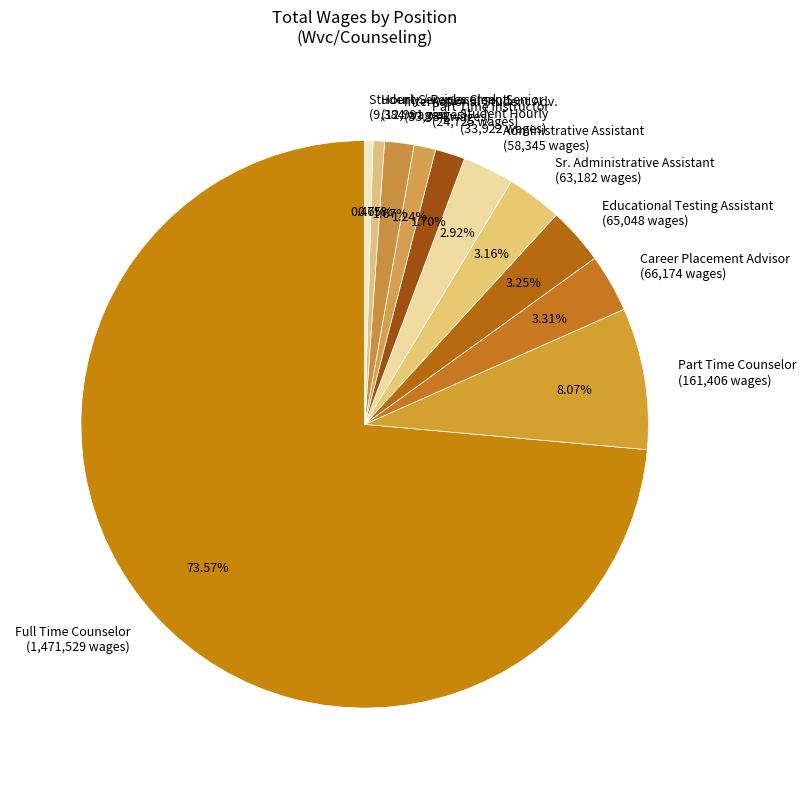

What is the largest slice in the pie chart?

Full Time Counselor